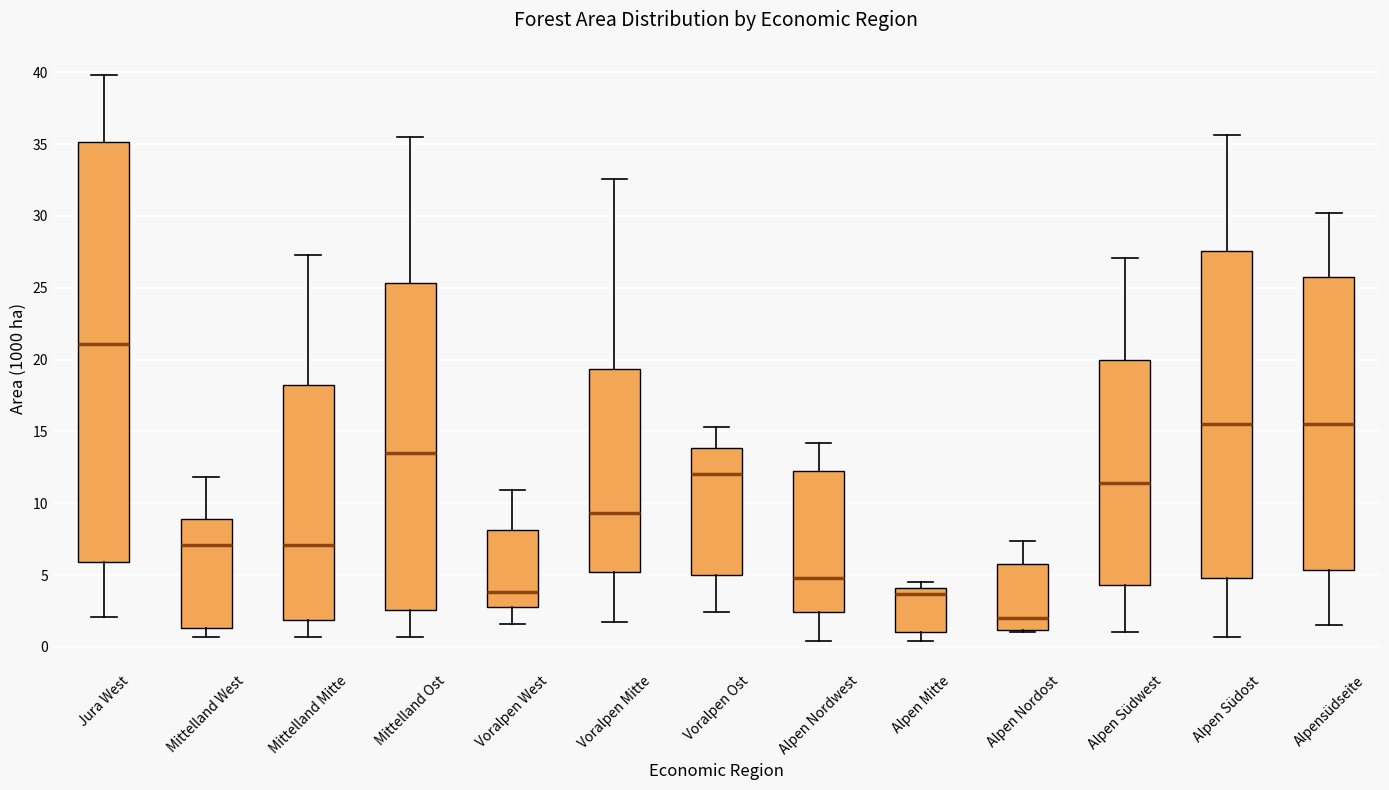

Where does the upper whisker of the box for Mittelland Mitte end on the y-axis? The values are not printed on the chart, so give them approximately, as read against the axis.

27.5